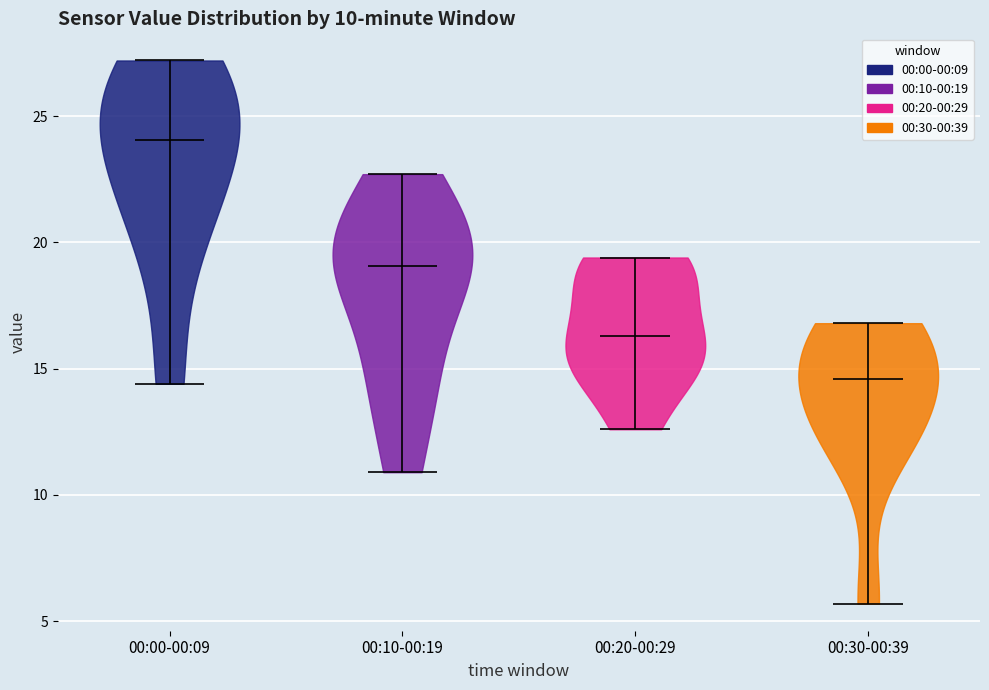

Which violin has the lowest median line?

00:30-00:39